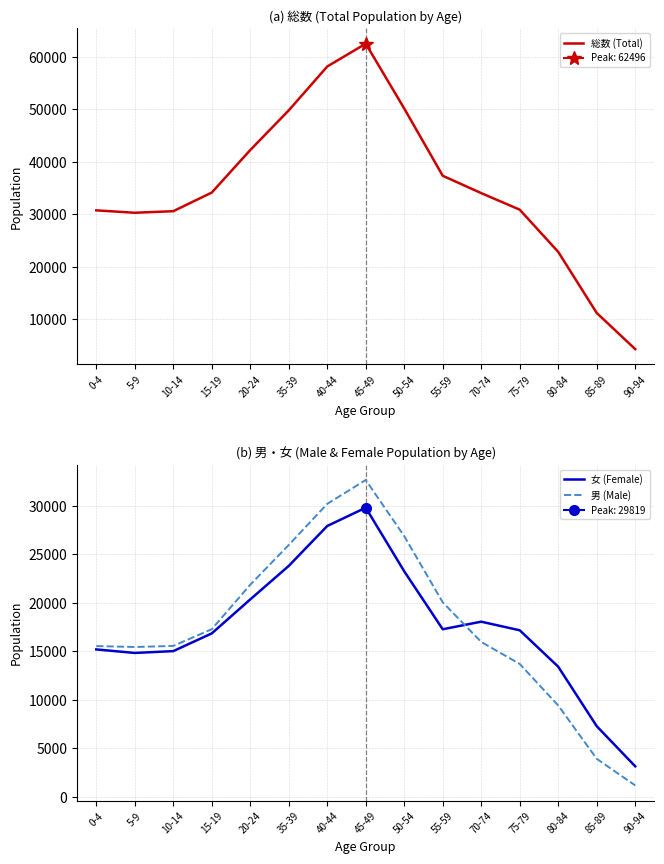

At which category does 女 (Female) reach its first local valley?

5-9